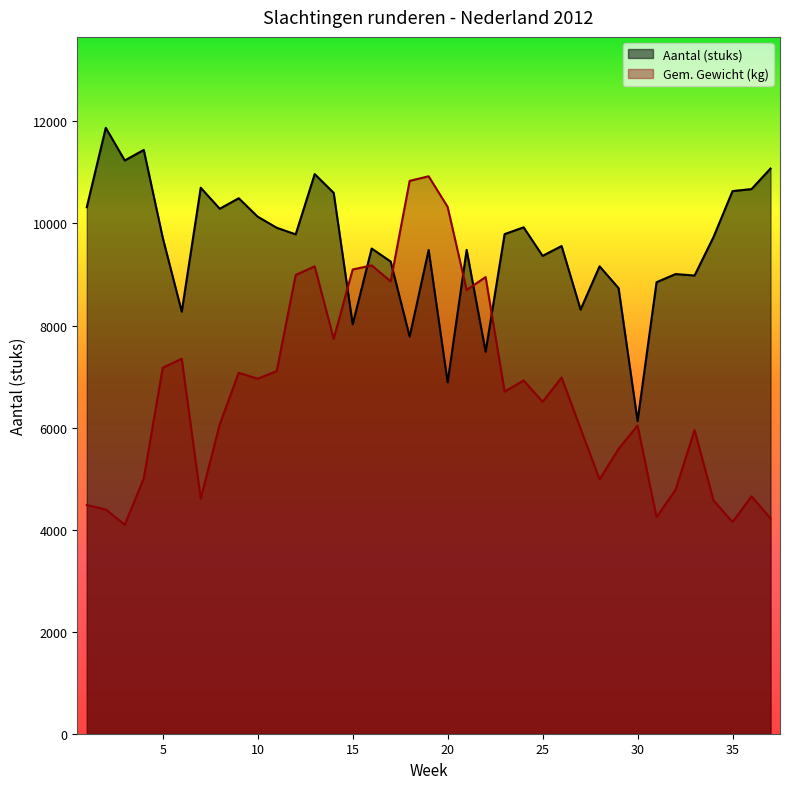

Rank the categories by Aantal (stuks) value from highest to lowest.

2, 4, 3, 37, 13, 7, 36, 35, 14, 9, 1, 8, 10, 24, 11, 23, 12, 34, 5, 26, 16, 21, 19, 25, 17, 28, 32, 33, 31, 29, 27, 6, 15, 18, 22, 20, 30